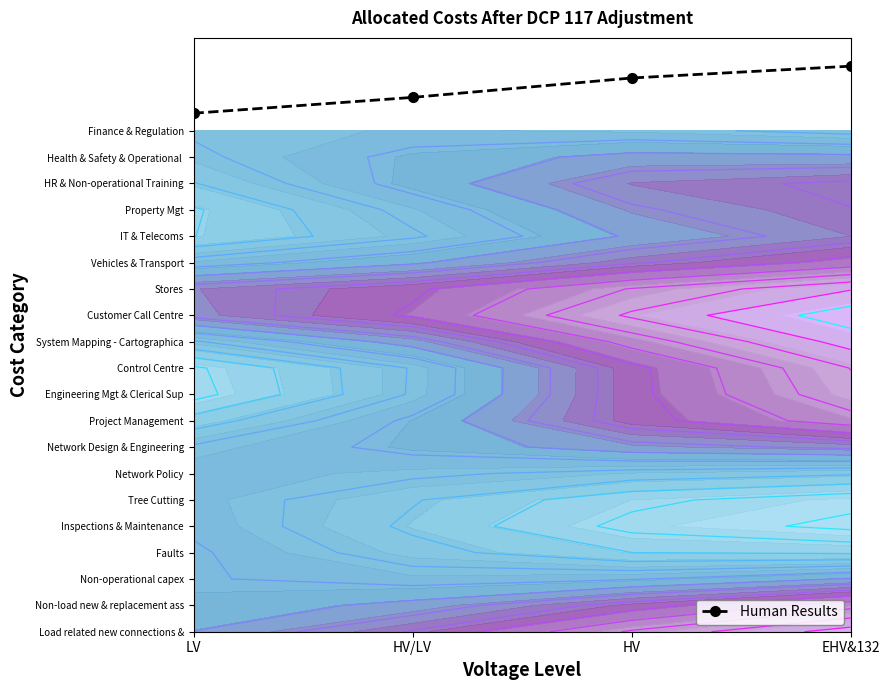

Reading left to right, what are all the values shown in this chart?

19.7	20.3	21.0	21.5